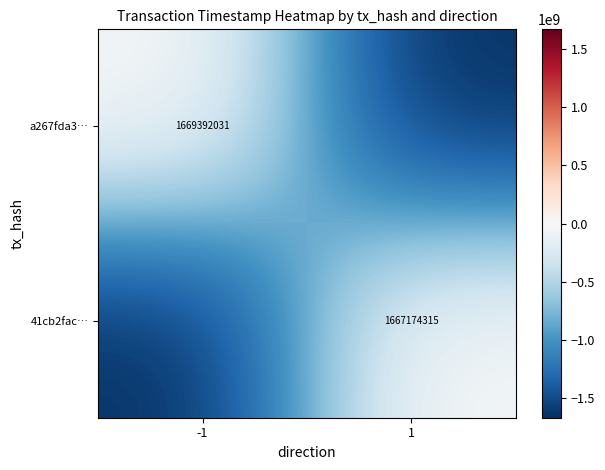

What is the spread (max minus min) of values at -1?

1669392031